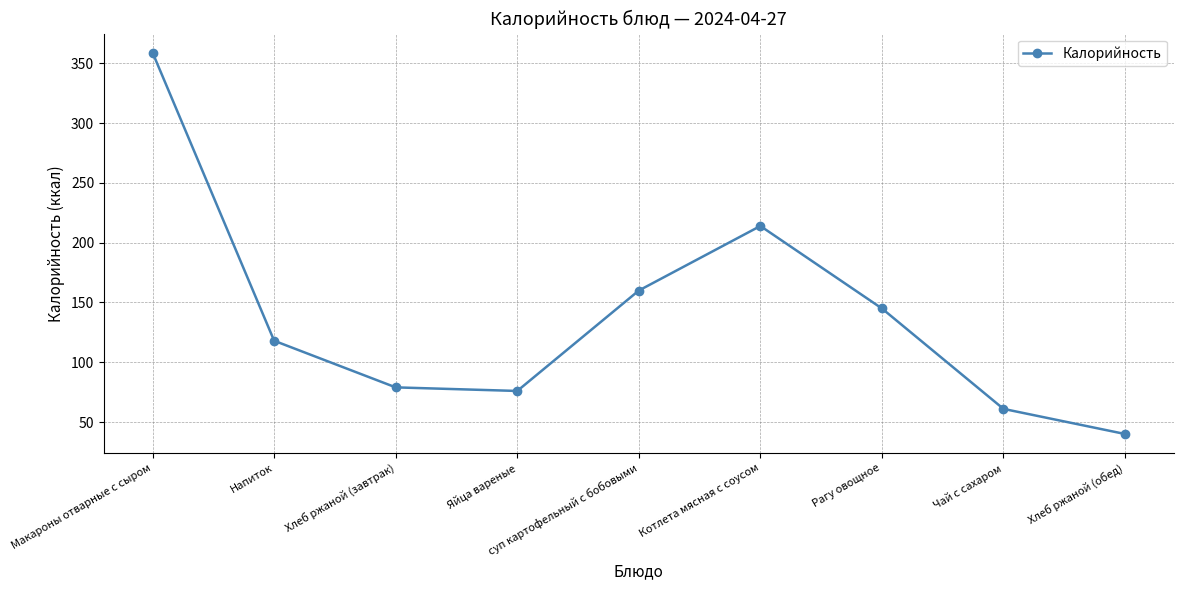

Count the number of categories in the chart.

9